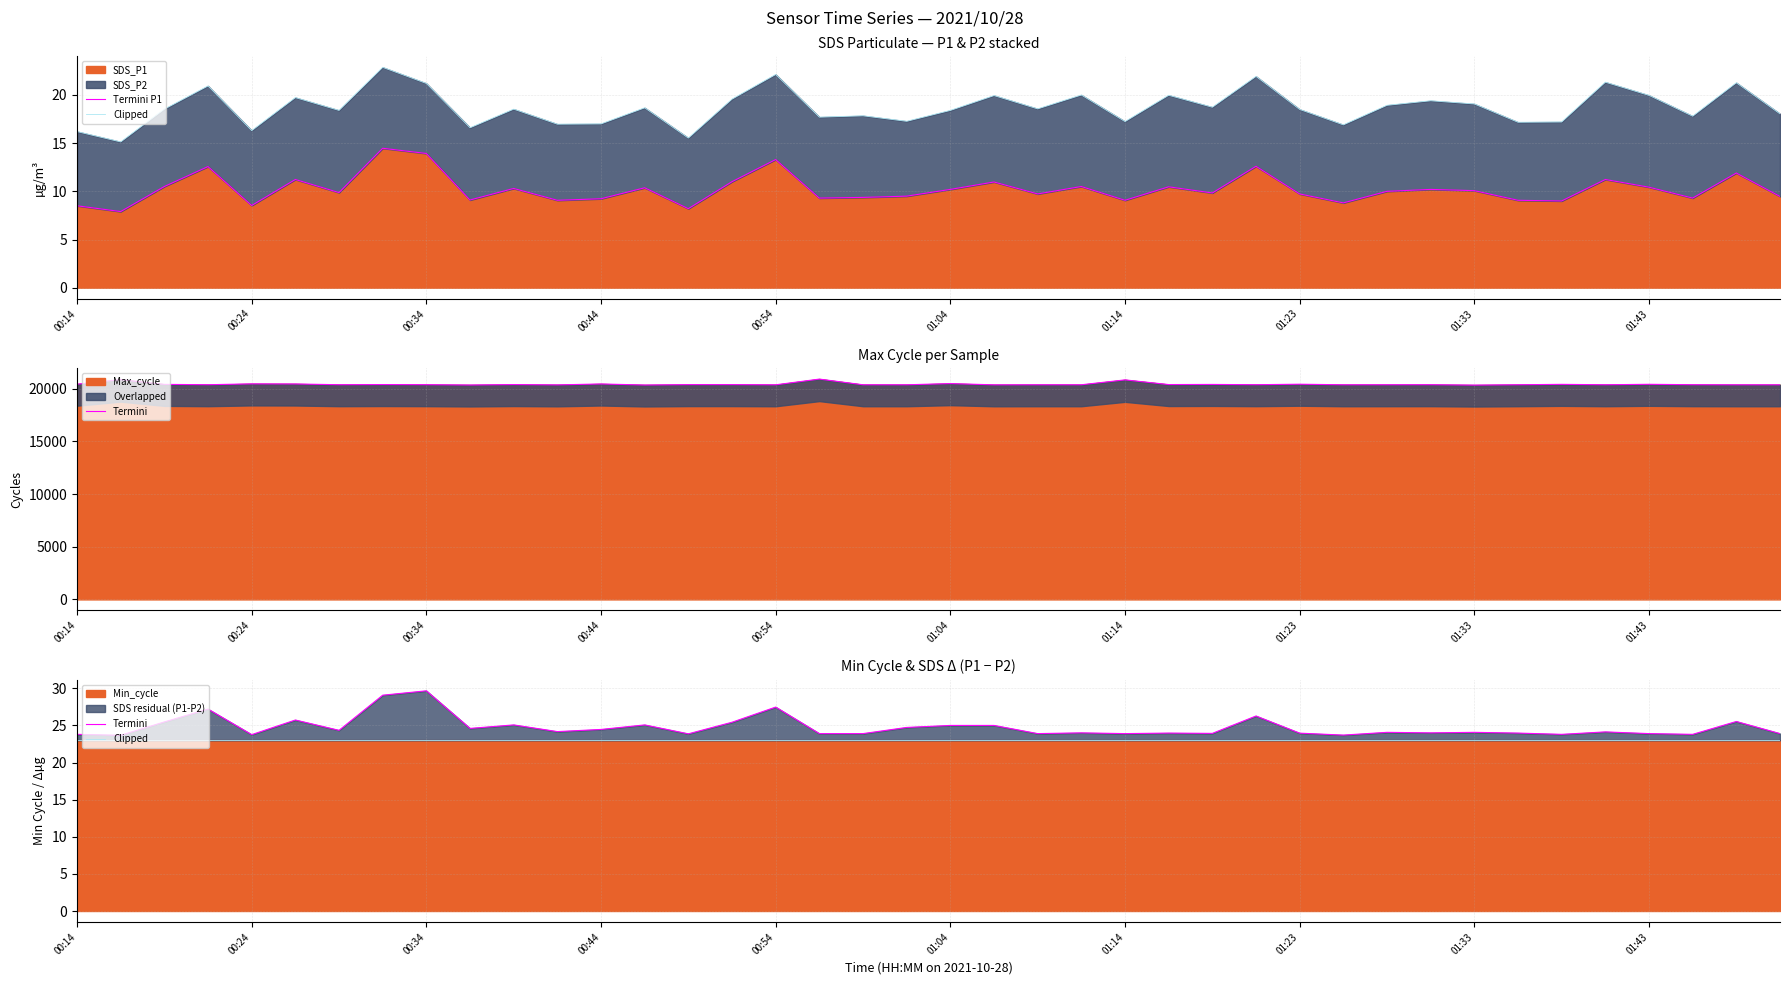

Count the number of categories in the chart.

40